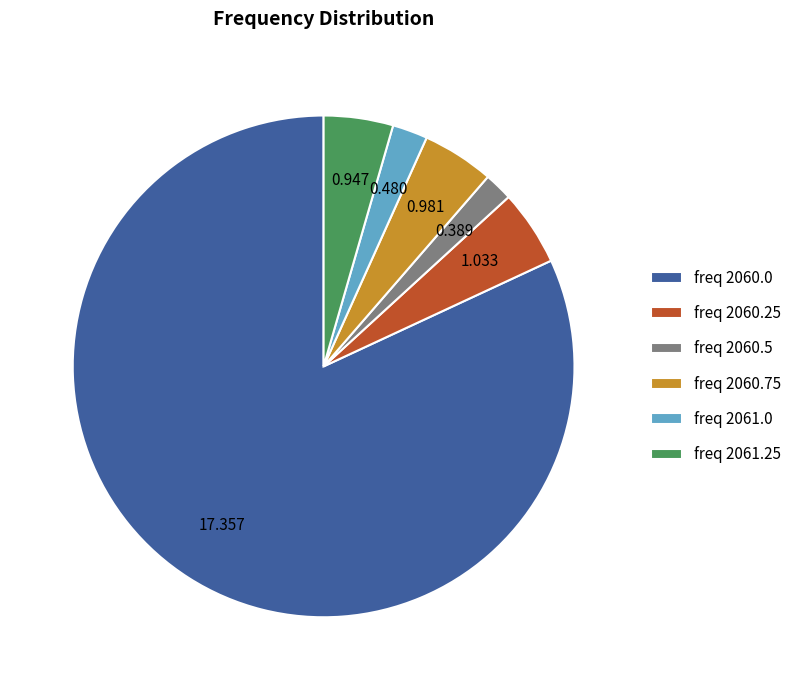

Combined, do freq 2060.75 and freq 2060.5 account for over 50%?

No